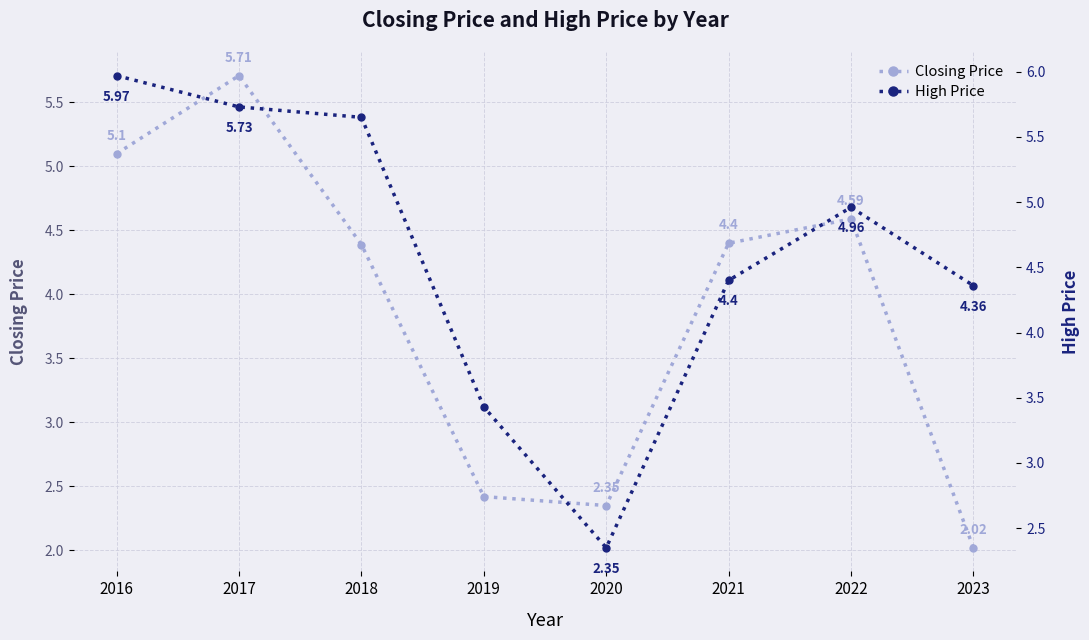

Which series has the largest total across all categories?

High Price